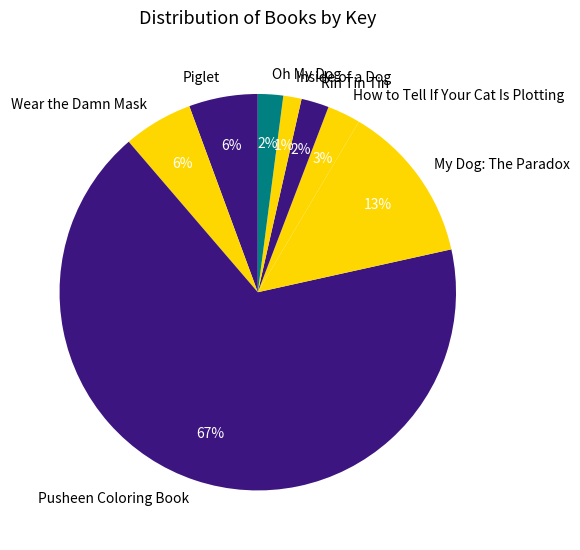

What is the majority slice?

Pusheen Coloring Book